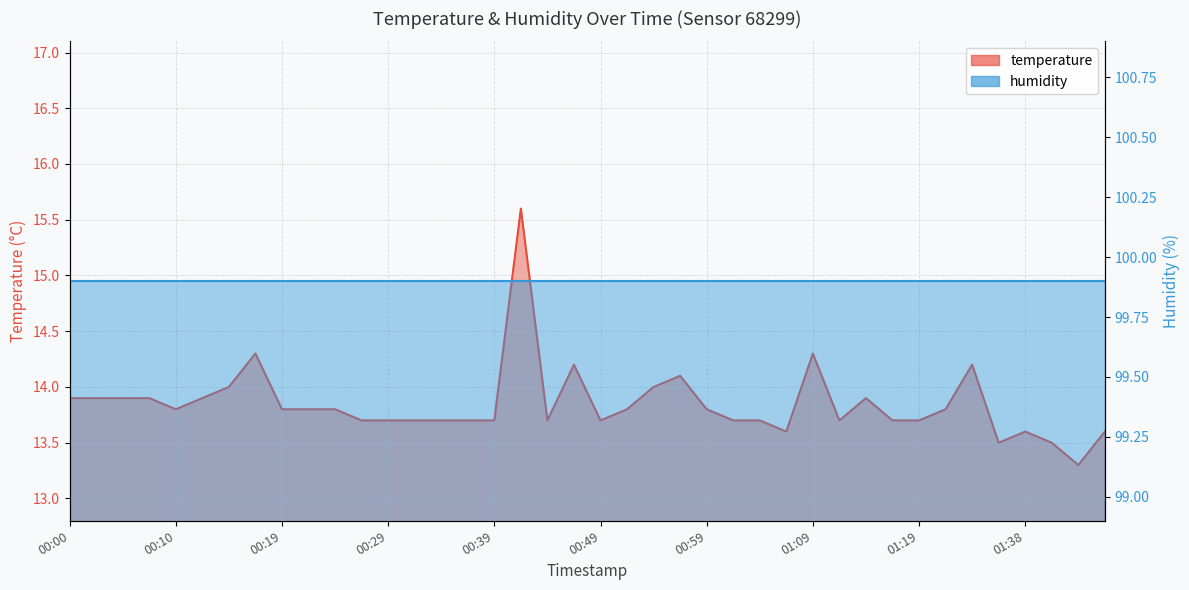

Rank the categories by value from lowest to highest.

01:46, 01:35, 01:41, 01:06, 01:38, 01:48, 00:27, 00:29, 00:32, 00:34, 00:37, 00:39, 00:44, 00:49, 01:01, 01:04, 01:11, 01:16, 01:19, 00:10, 00:19, 00:22, 00:24, 00:51, 00:59, 01:22, 00:00, 00:02, 00:05, 00:07, 00:12, 01:14, 00:14, 00:54, 00:56, 00:46, 01:30, 00:17, 01:09, 00:42